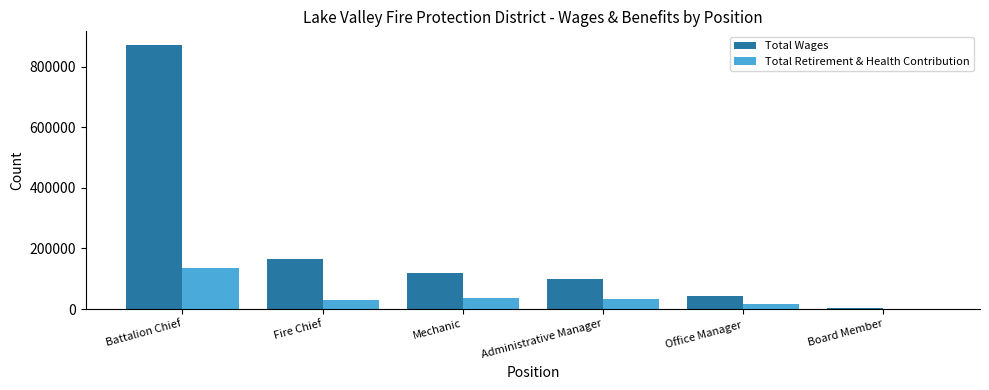

At which category is the sum across all series the highest?

Battalion Chief